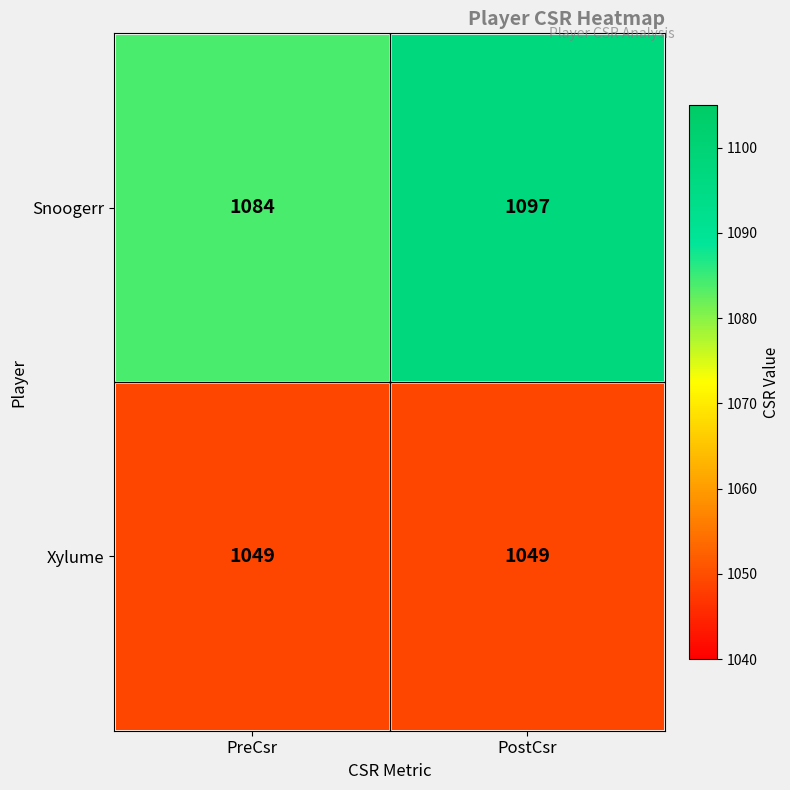

At PreCsr, list the series in order from smallest to largest.

Xylume, Snoogerr